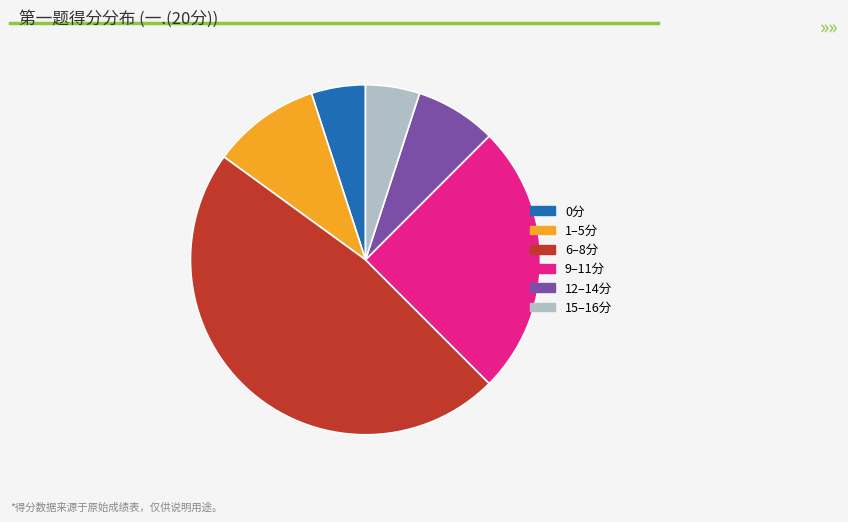

Is there a majority slice in this chart?

No